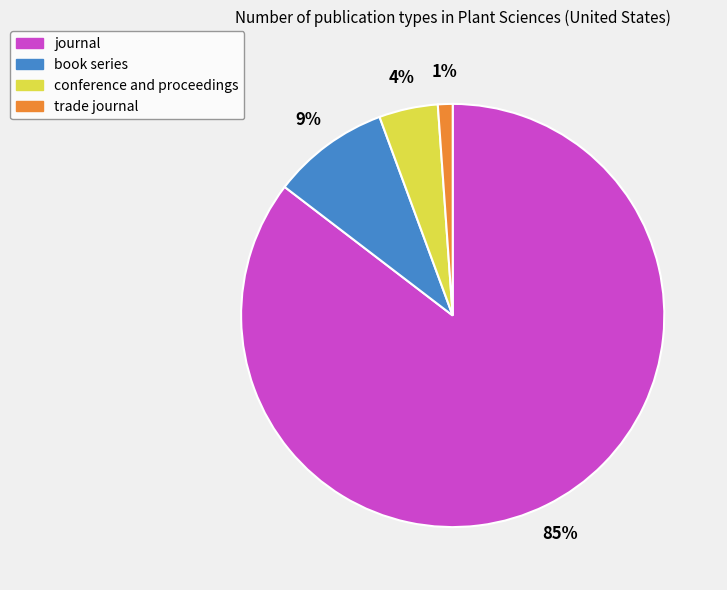

Do conference and proceedings and trade journal together represent more than half of the pie?

No